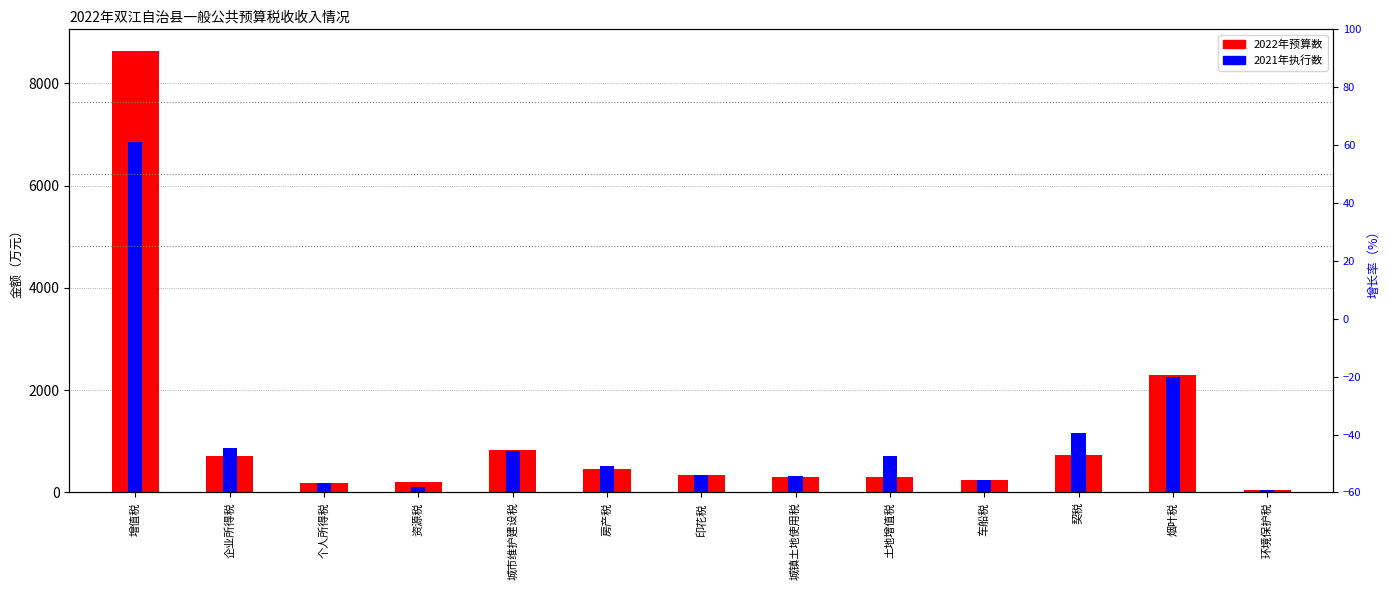

At which category is the sum across all series the highest?

增值税